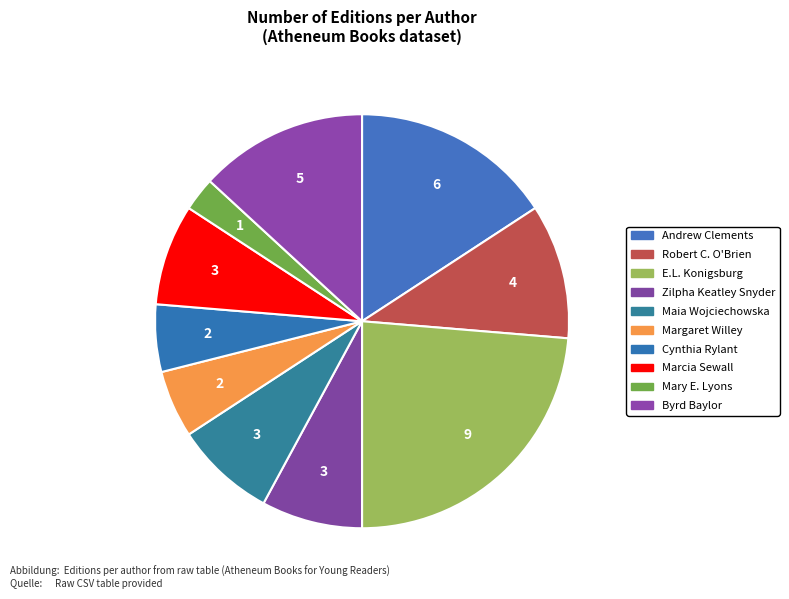

What is the largest slice in the pie chart?

E.L. Konigsburg